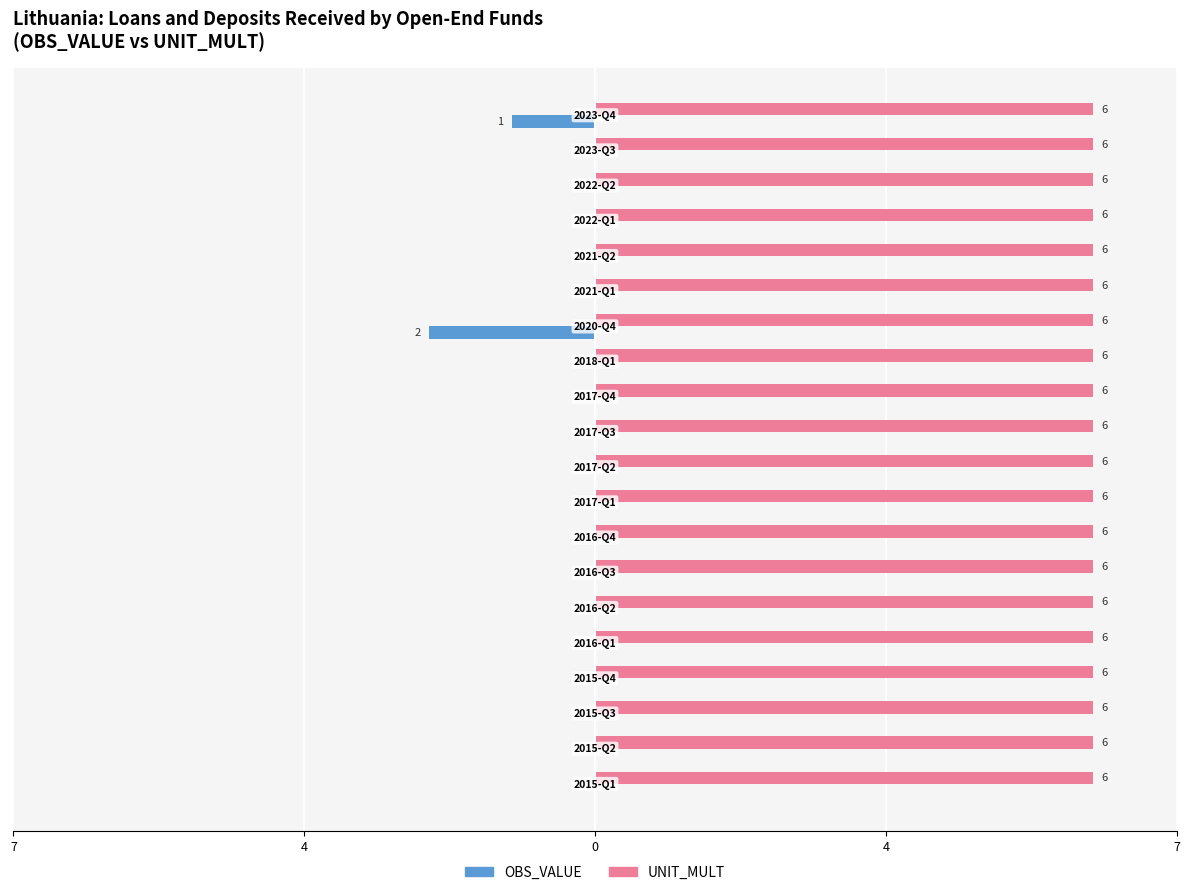

Reading right to left, transcribe all the data shown in this chart.

OBS_VALUE: -1.0	0.0	0.0	0.0	0.0	0.0	-2.0	0.0	0.0	0.0	0.0	0.0	0.0	0.0	0.0	0.0	0.0	0.0	0.0	0.0
UNIT_MULT: 0.3	0.3	0.3	0.3	0.3	0.3	0.3	0.3	0.3	0.3	0.3	0.3	0.3	0.3	0.3	0.3	0.3	0.3	0.3	0.3